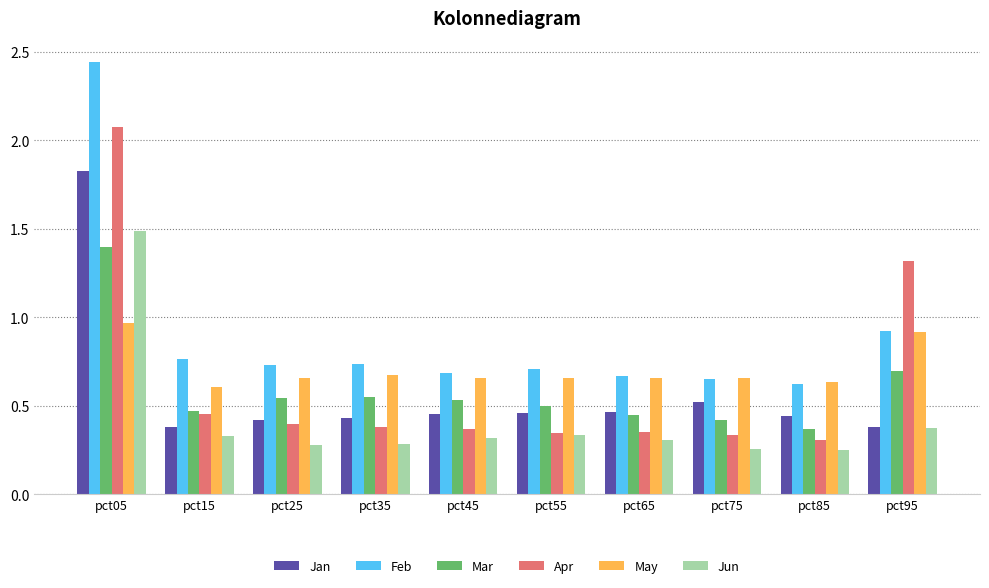

At how many categories does at least one series exceed 1?

2